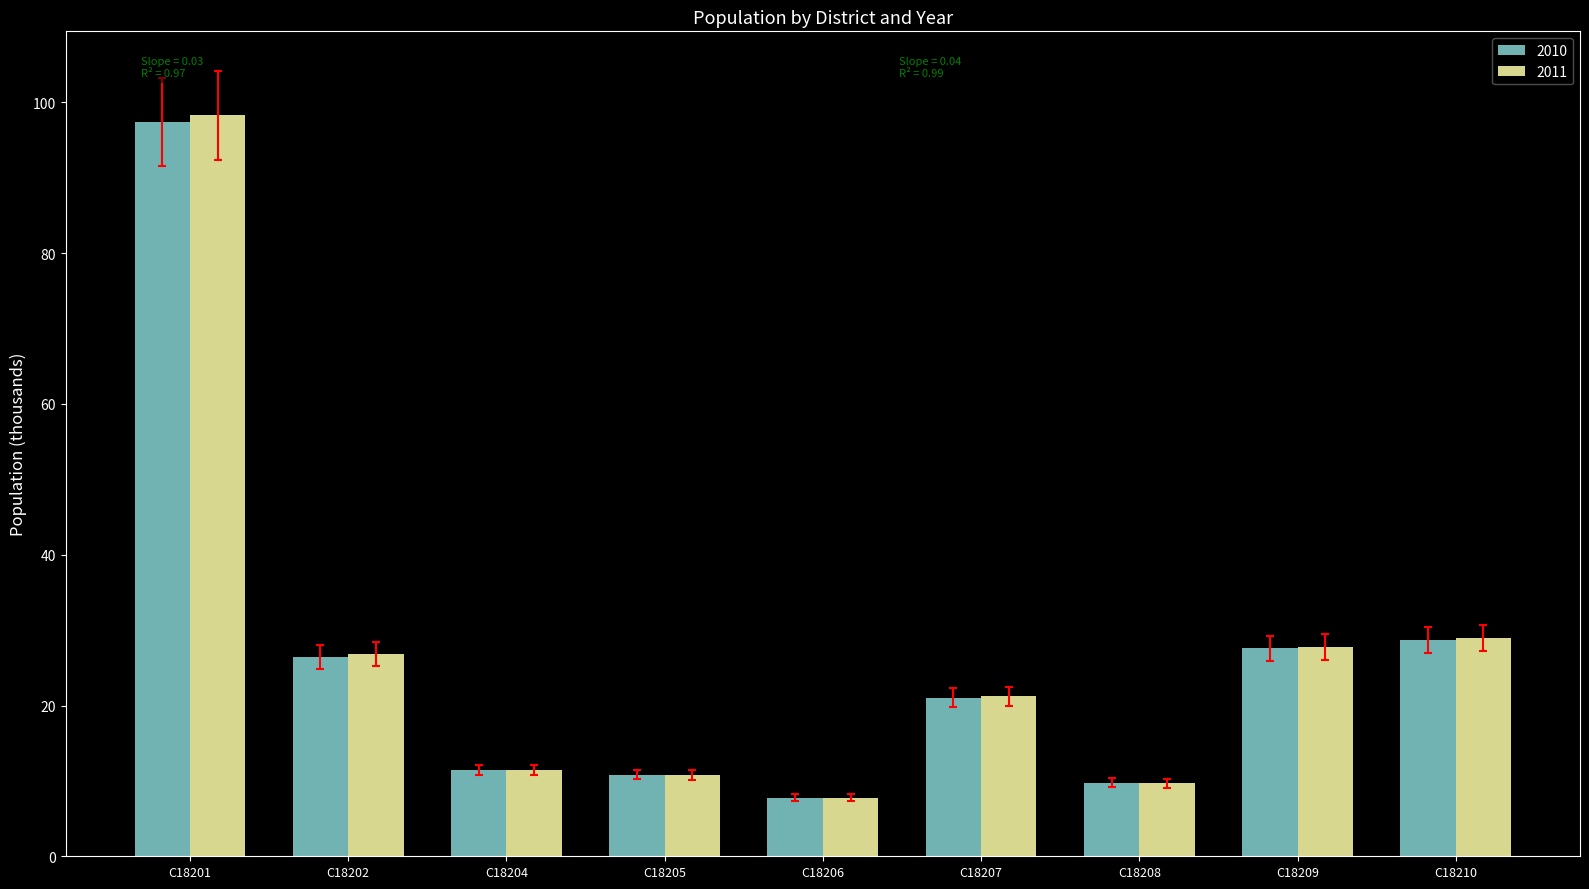

How many categories are shown in the chart?

9